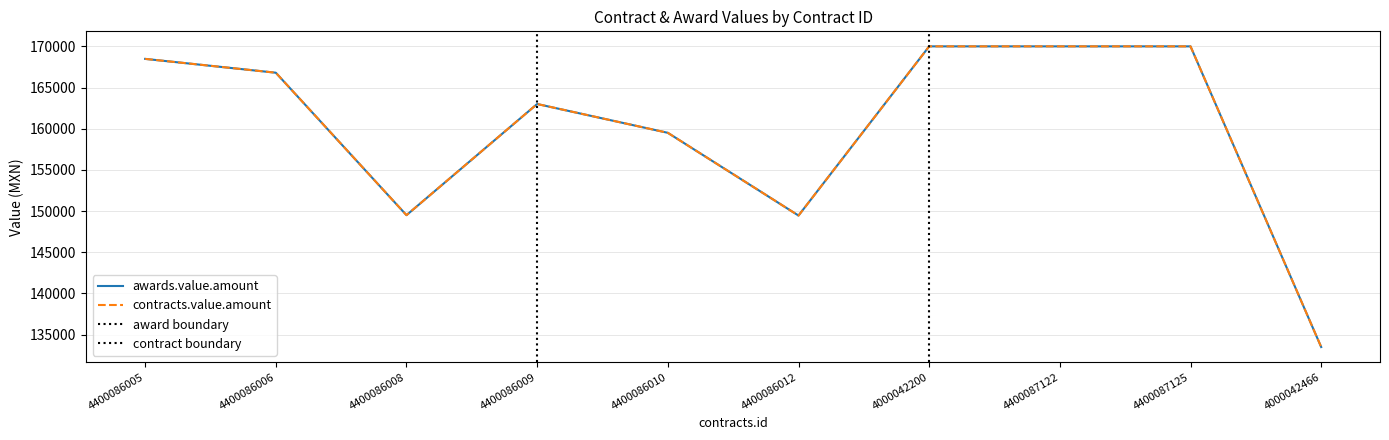

What is the sum of the awards.value.amount values at 4400086008 and 4400086010?

309000